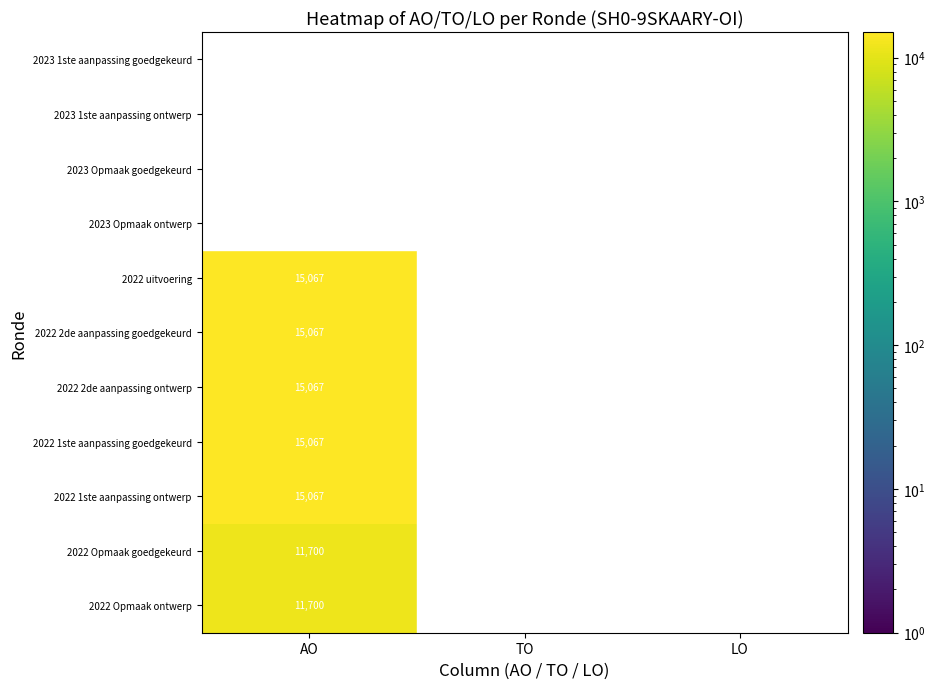

The value of 2022 1ste aanpassing ontwerp at AO is 25766. True or false?

False